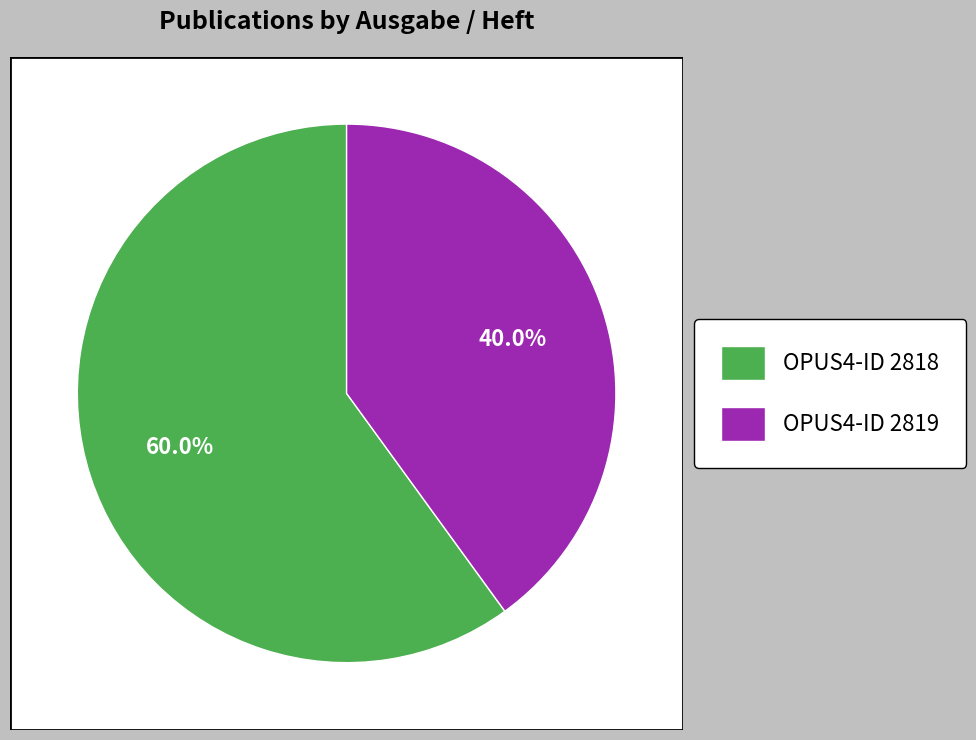

Between 2819 and 2818, which is larger?

2818